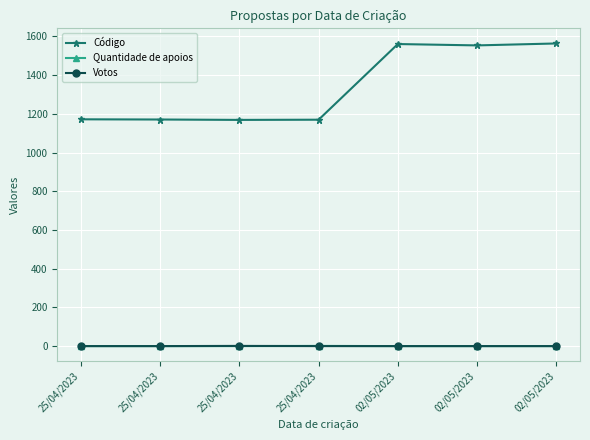

True or false: Votos has a value of -1 at 25/04/2023.

False